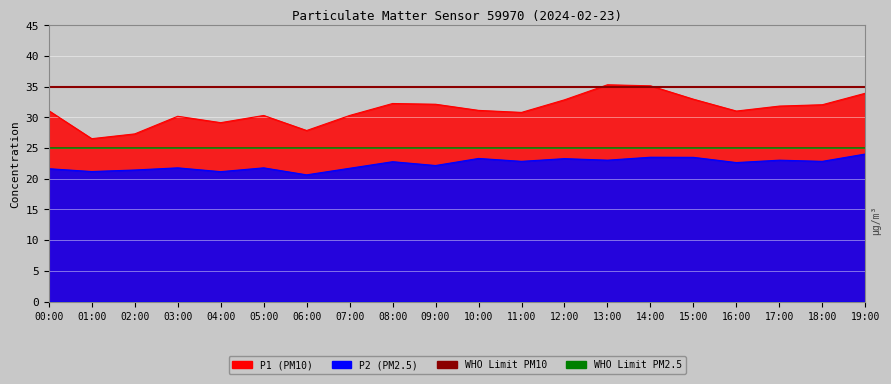

Rank the categories by P1 value from lowest to highest.

01:00, 02:00, 06:00, 04:00, 03:00, 05:00, 07:00, 11:00, 16:00, 00:00, 10:00, 17:00, 18:00, 09:00, 08:00, 12:00, 15:00, 19:00, 14:00, 13:00